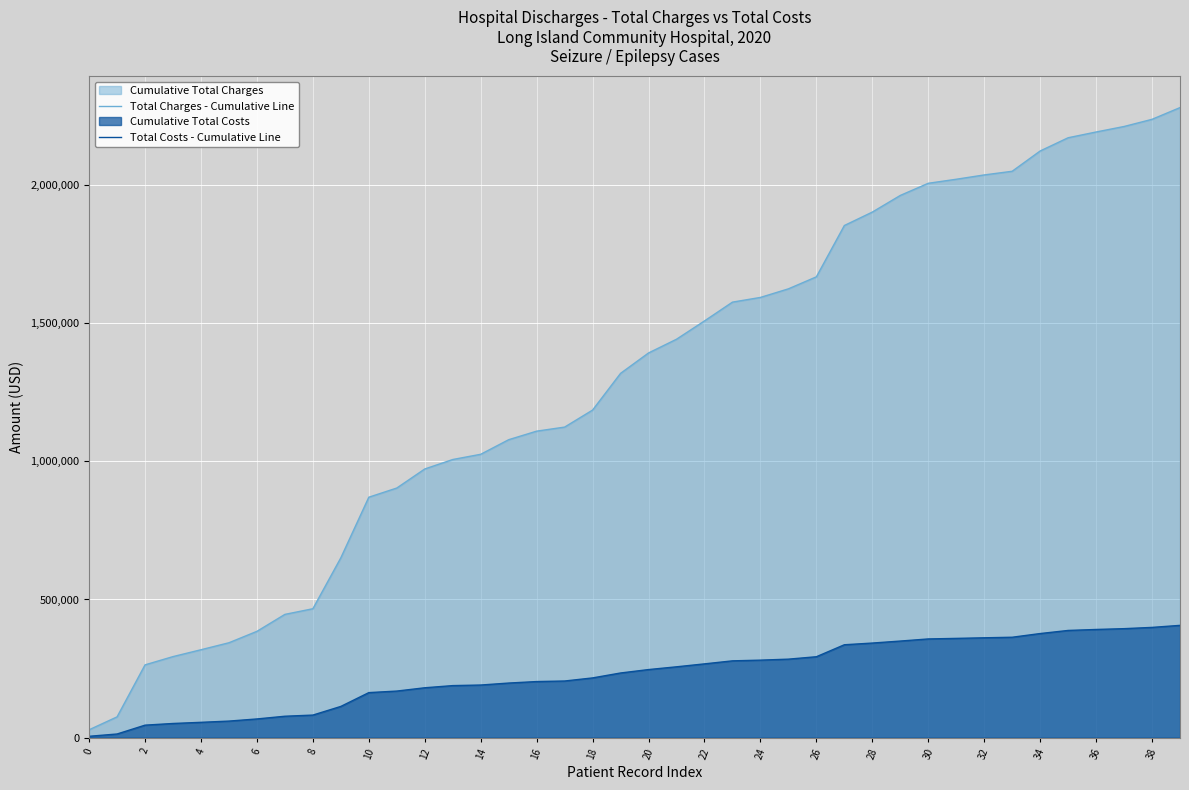

Which series has the largest total across all categories?

Total Charges - Cumulative Line